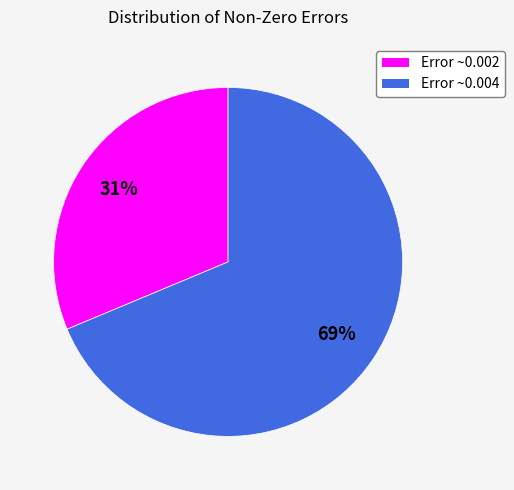

Combined, do Error ~0.002 and Error ~0.004 account for over 50%?

Yes